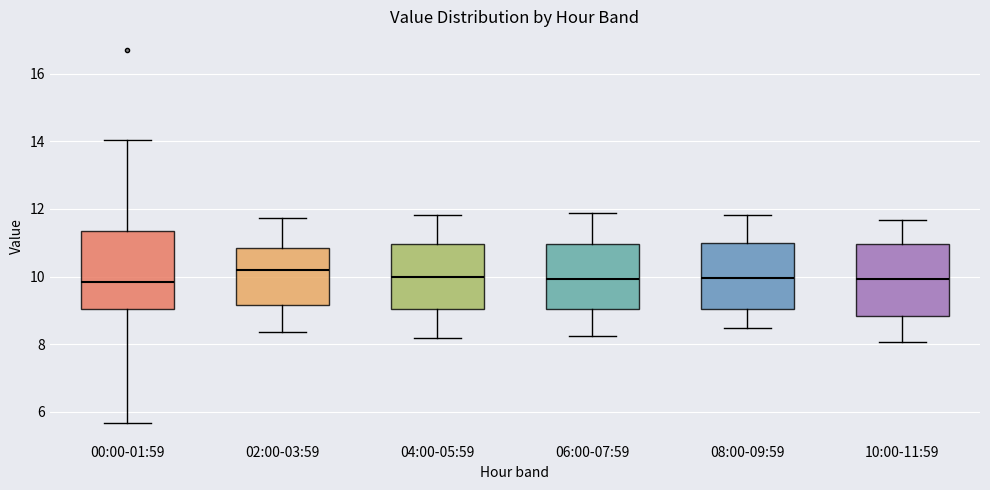

Reading left to right, transcribe this box plot: for each box, give where its median line is, the range the box spans, and where its two whiskers end, as read against the y-axis. The values are not printed on the chart, so give them approximately, as read against the axis.

00:00-01:59: median 9.8, box 9.0 to 11.4, whiskers 5.6 to 14.0
02:00-03:59: median 10.2, box 9.2 to 10.8, whiskers 8.4 to 11.8
04:00-05:59: median 10.0, box 9.0 to 11.0, whiskers 8.2 to 11.8
06:00-07:59: median 10.0, box 9.0 to 11.0, whiskers 8.2 to 11.8
08:00-09:59: median 10.0, box 9.0 to 11.0, whiskers 8.4 to 11.8
10:00-11:59: median 10.0, box 8.8 to 11.0, whiskers 8.0 to 11.6